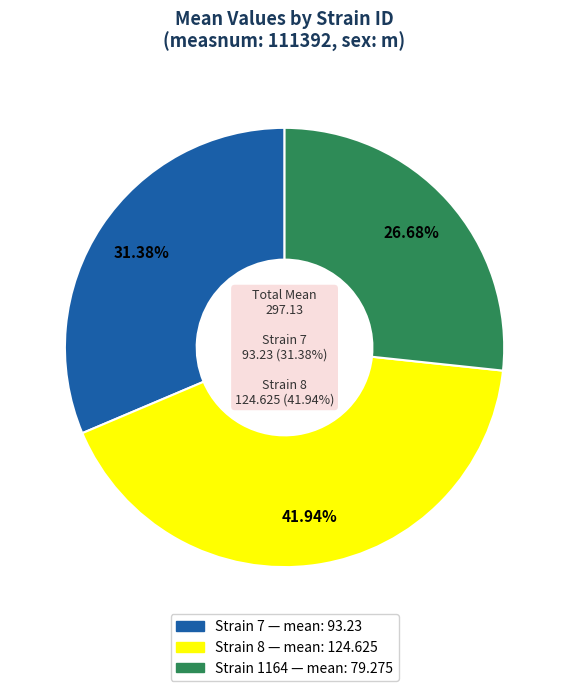

To the nearest percent, what is the combined percentage of 7 and 1164?

58%